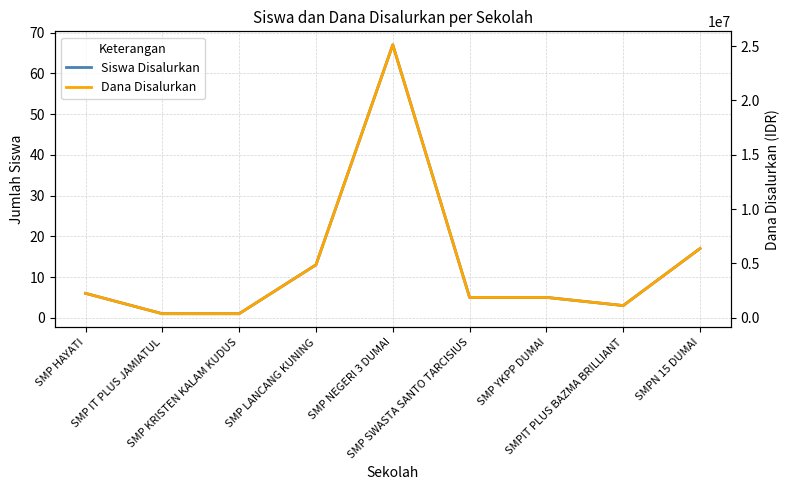

What is the difference between the maximum and second lowest values in the Dana Disalurkan series?

24750000